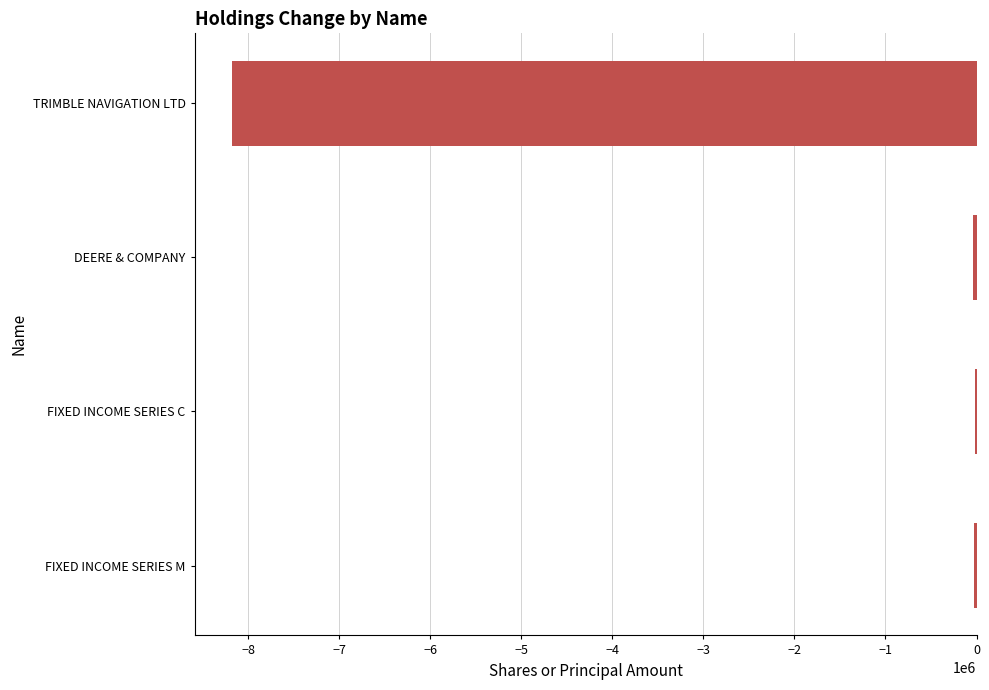

At which label is the value closest to -4101038?

DEERE & COMPANY